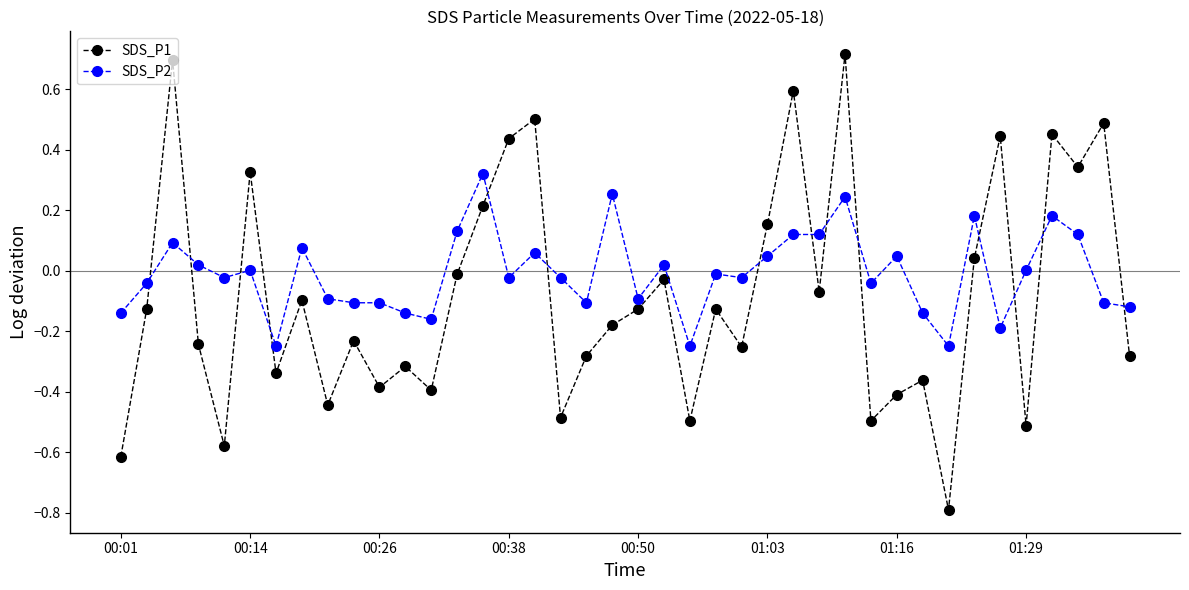

Which series has the widest spread of values?

SDS_P1